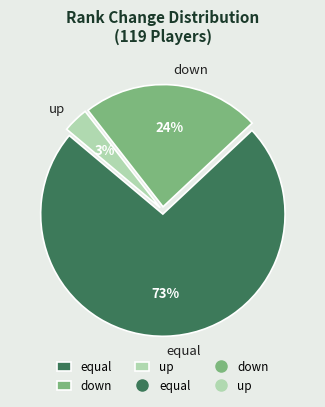

Combined, do up and equal account for over 50%?

Yes